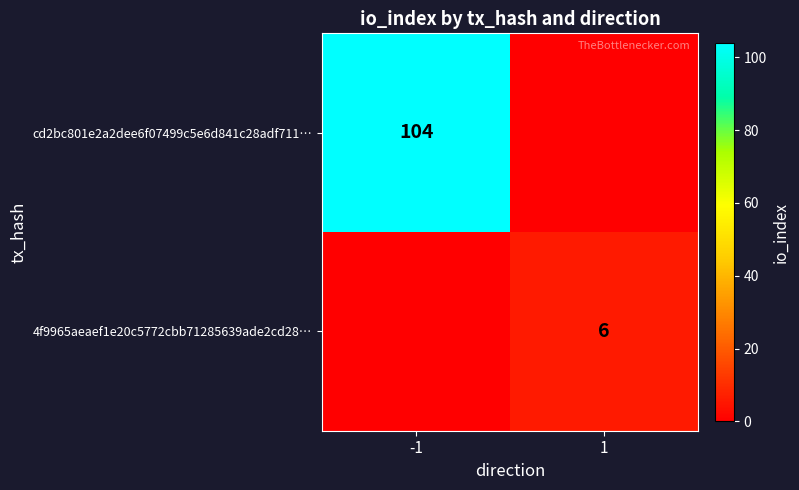

Which series has the largest total across all categories?

cd2bc801e2a2dee6f07499c5e6d841c28adf711…